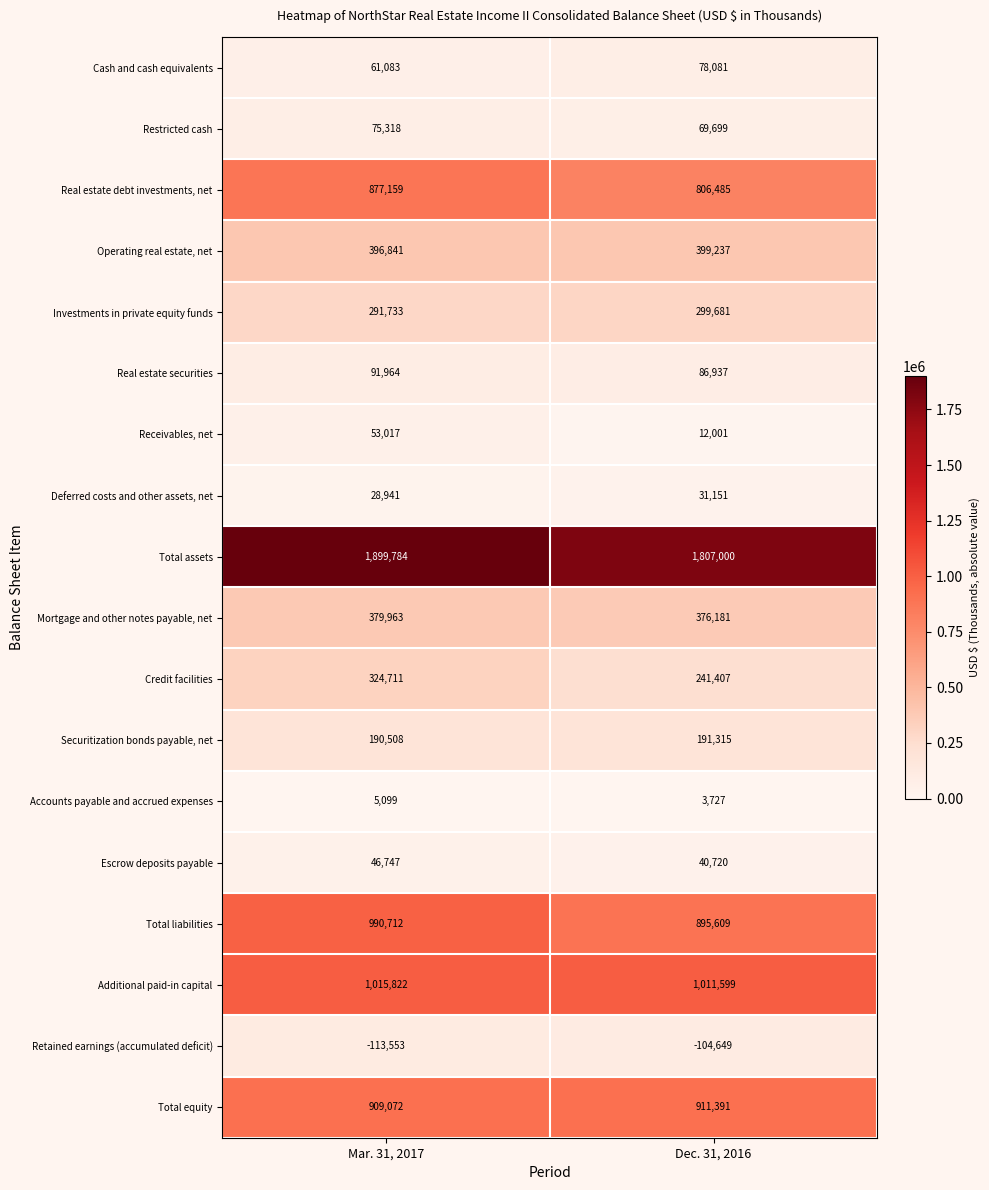

The value of Real estate debt investments, net at Mar. 31, 2017 is 206909. True or false?

False